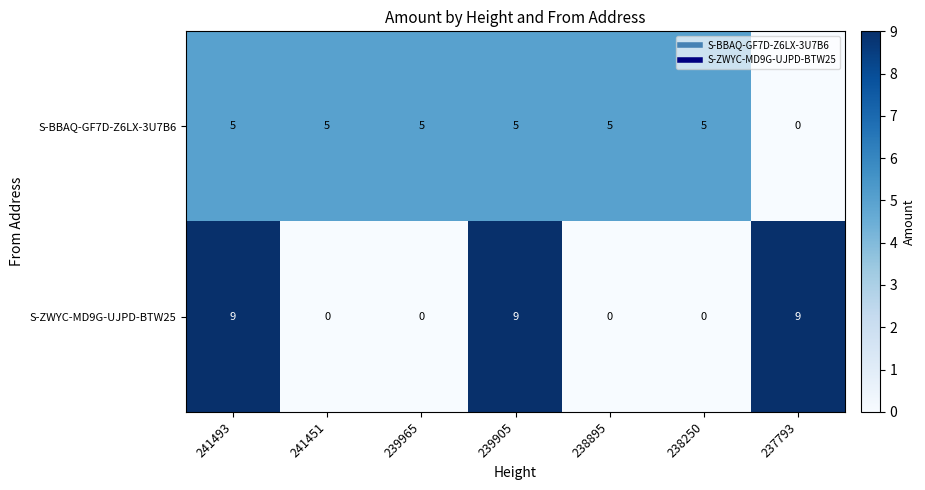

Between 239965 and 237793, which series saw the biggest shift?

S-ZWYC-MD9G-UJPD-BTW25